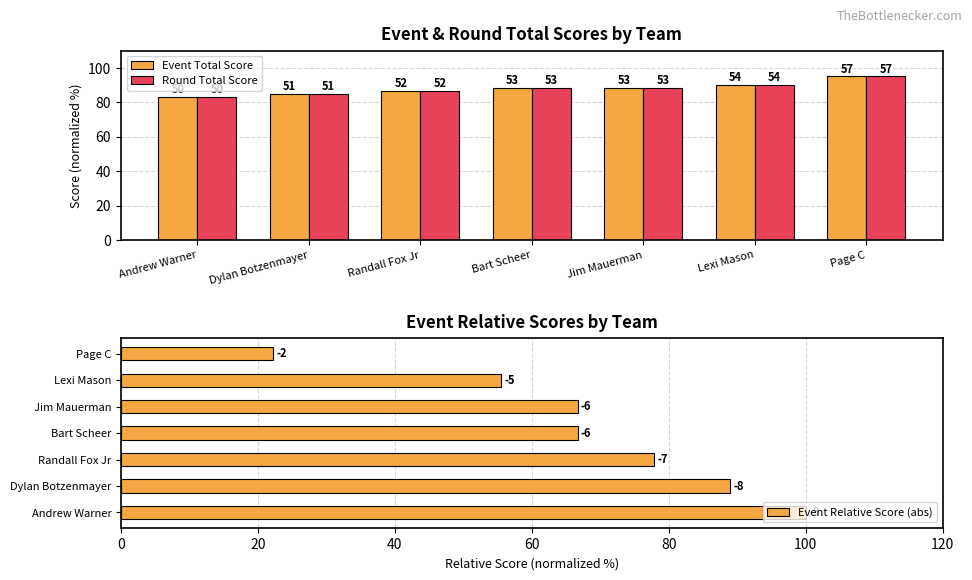

Between Dylan Botzenmayer and Bart Scheer, which series saw the biggest shift?

Event Relative Score (abs)